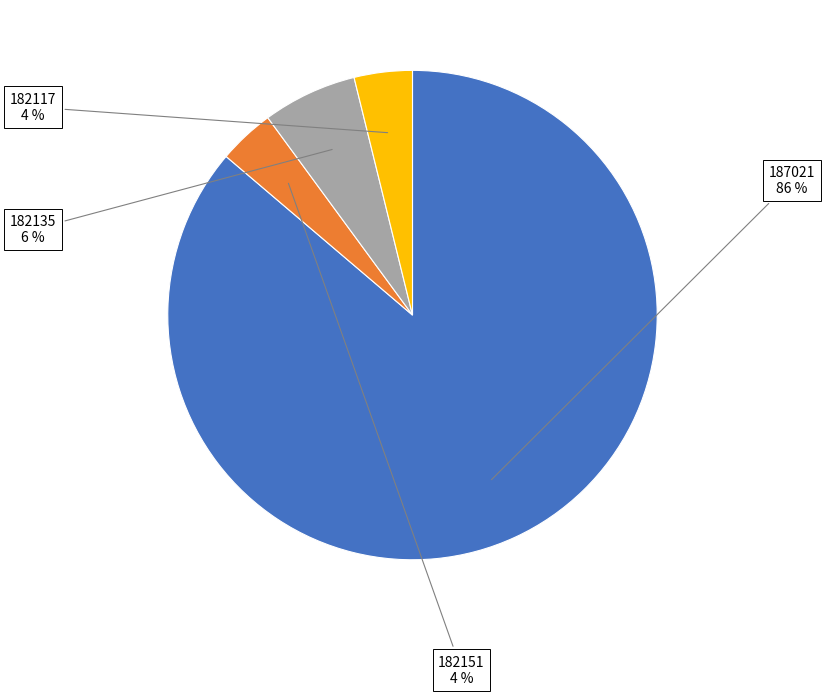

True or false: 182151 accounts for 4% of the total.

True